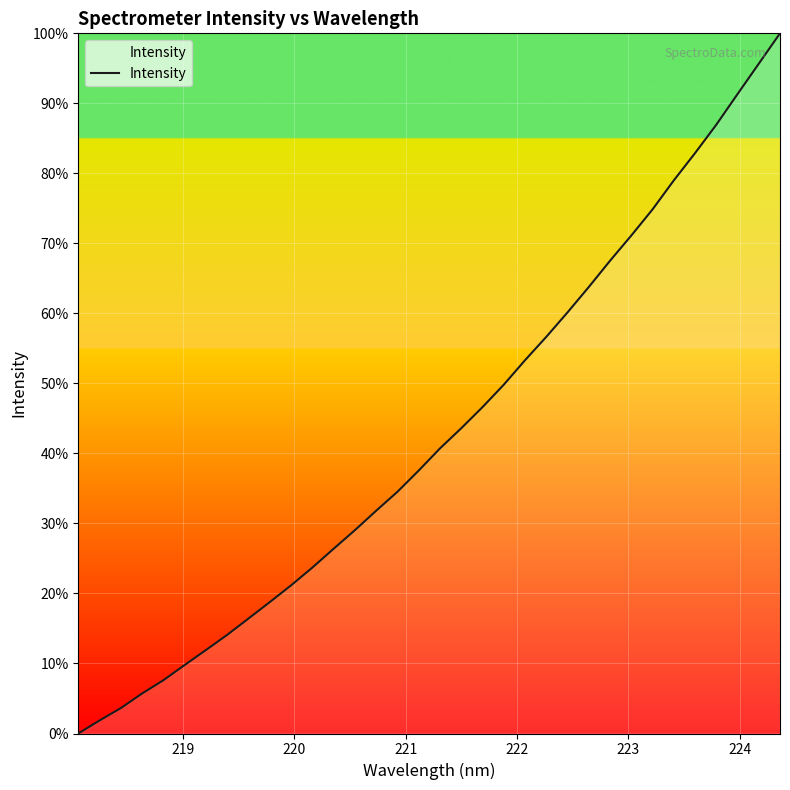

What is the maximum value shown in the chart?

100.0